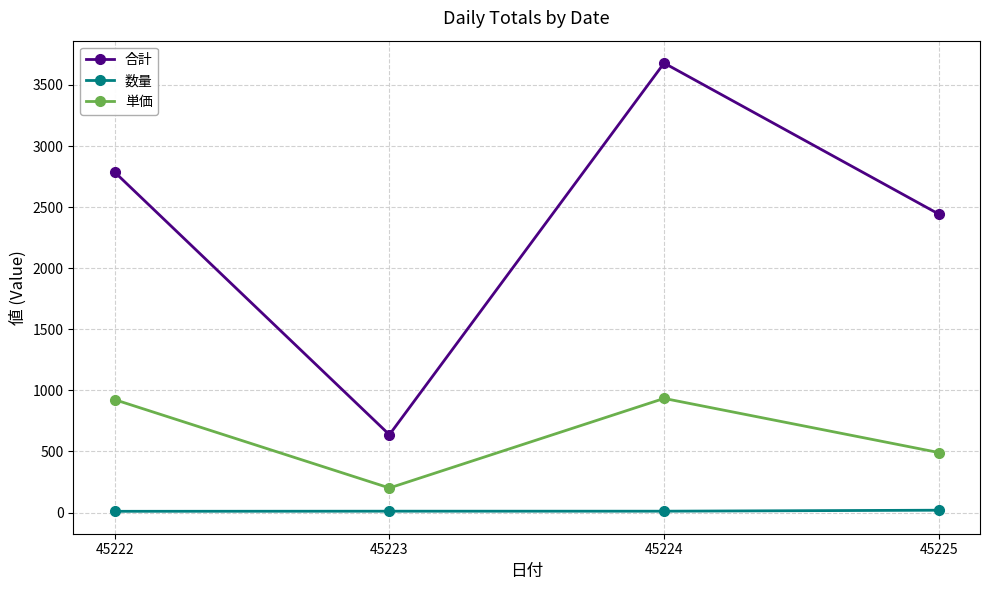

What is the value of the 合計 point at the 3rd from the left?

3679